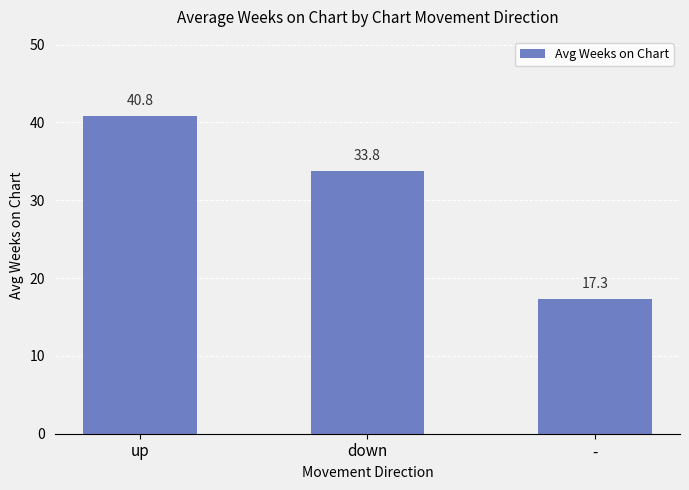

Rank the categories by value from highest to lowest.

up, down, -